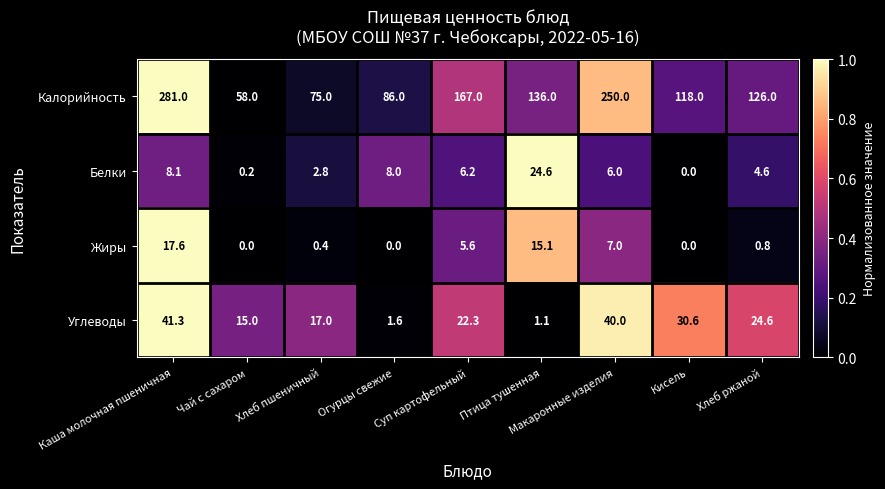

Which series has the widest spread of values?

Калорийность